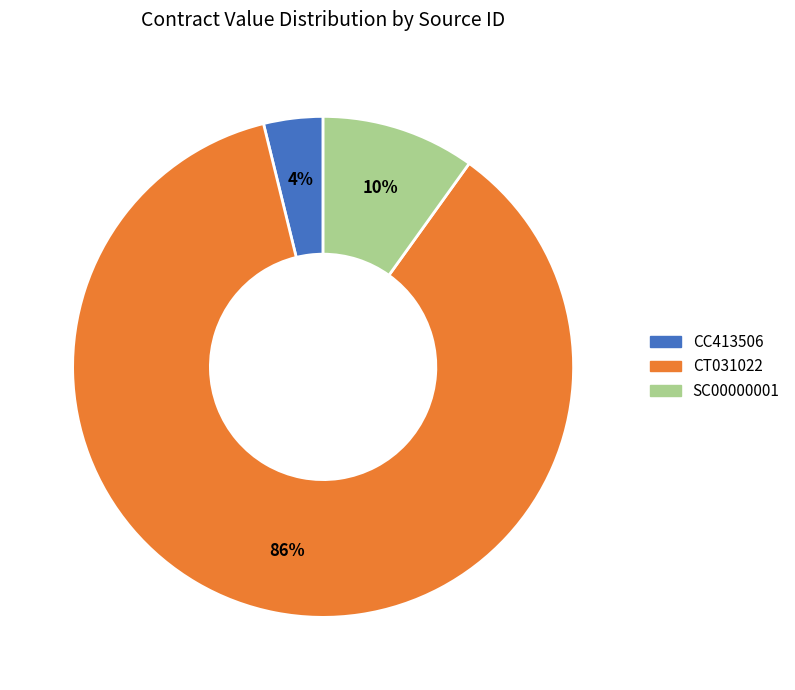

How many slices are in this pie chart?

3